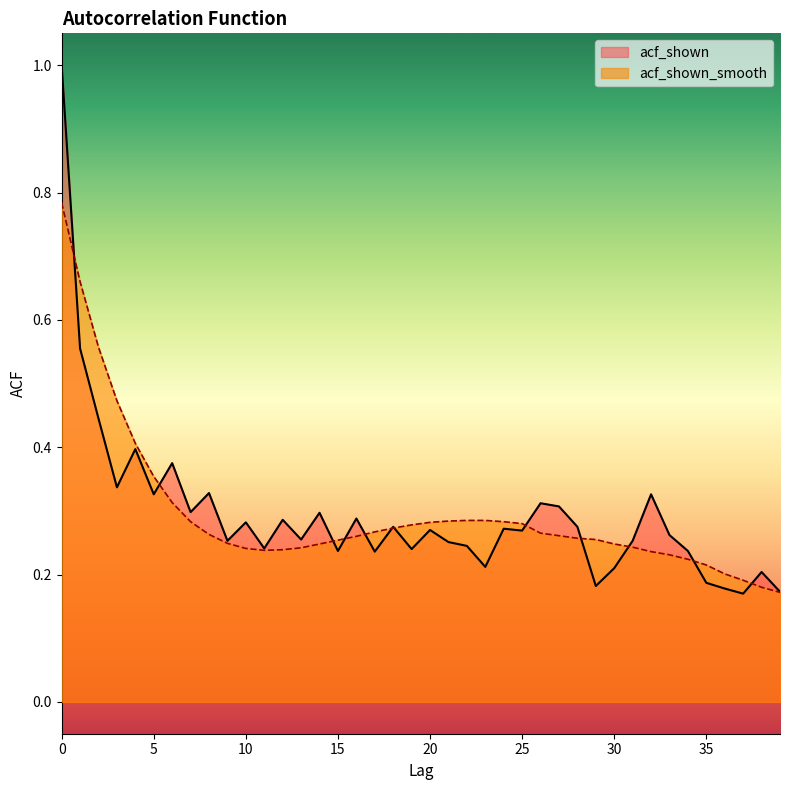

True or false: acf_shown_smooth has more than 1 points higher than both neighbors.

False